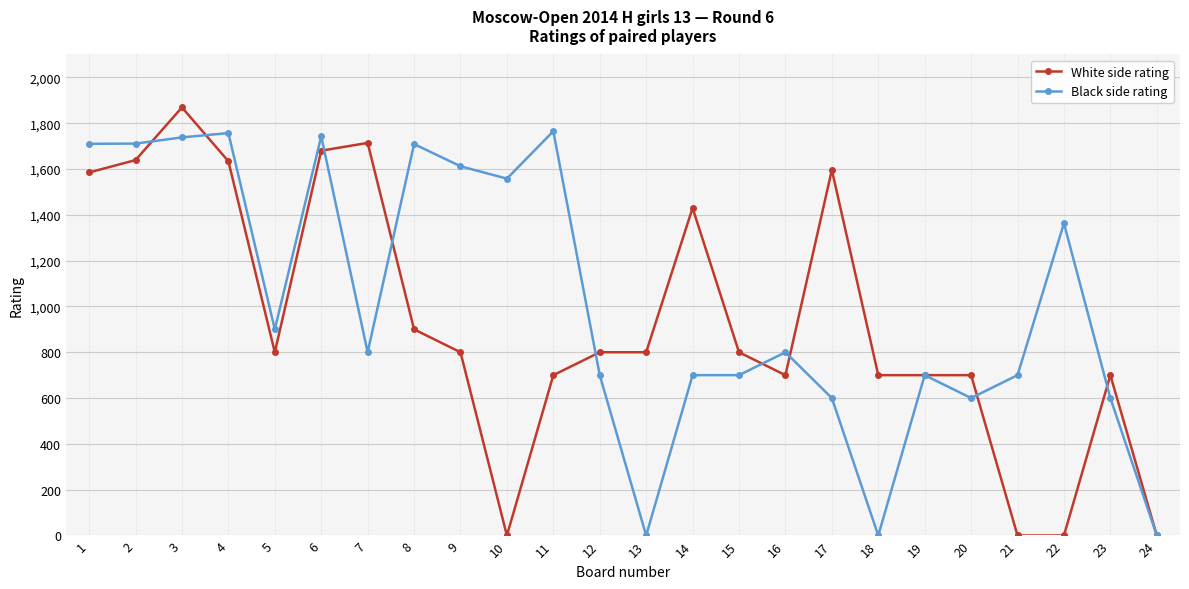

At how many categories does at least one series exceed 1086?

13